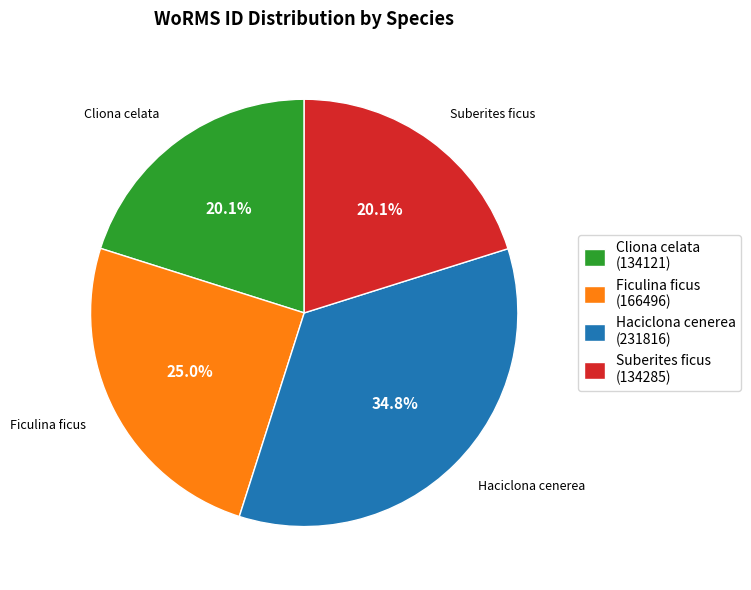

Is there any slice that represents more than half of the pie?

No